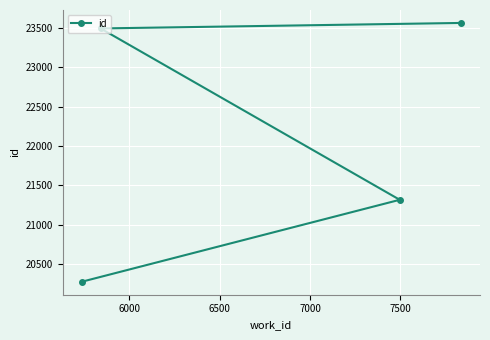

What is the smallest value displayed?

20271